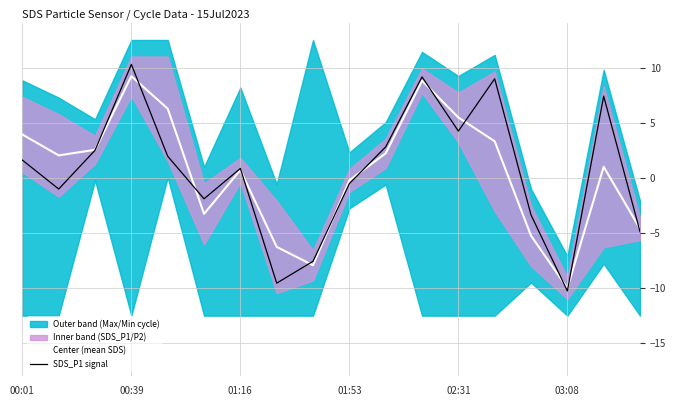

How many data points in SDS_P1 signal are less than 1?

9